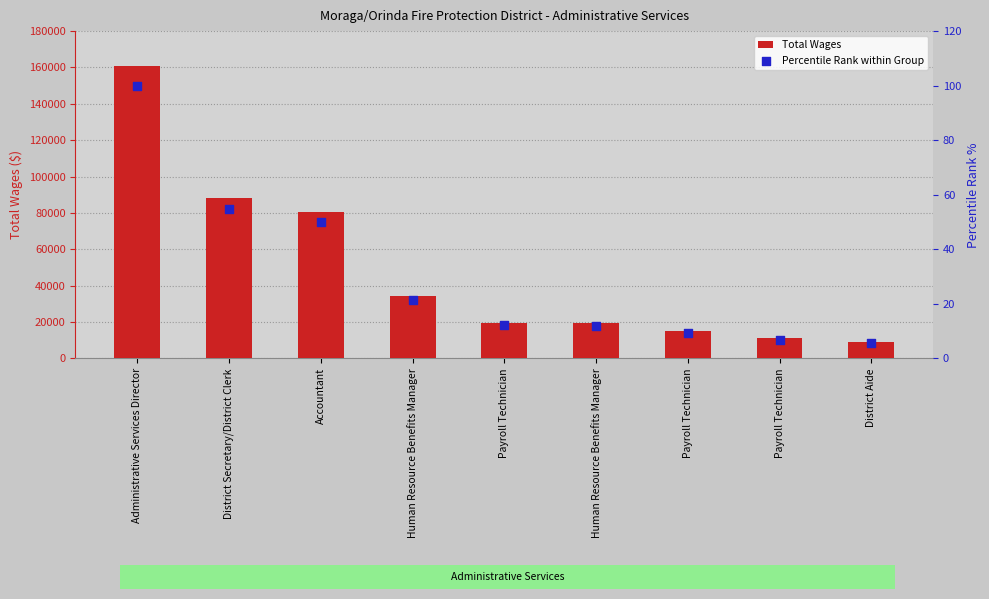

Which series has the largest Y range (max minus min)?

Total Wages